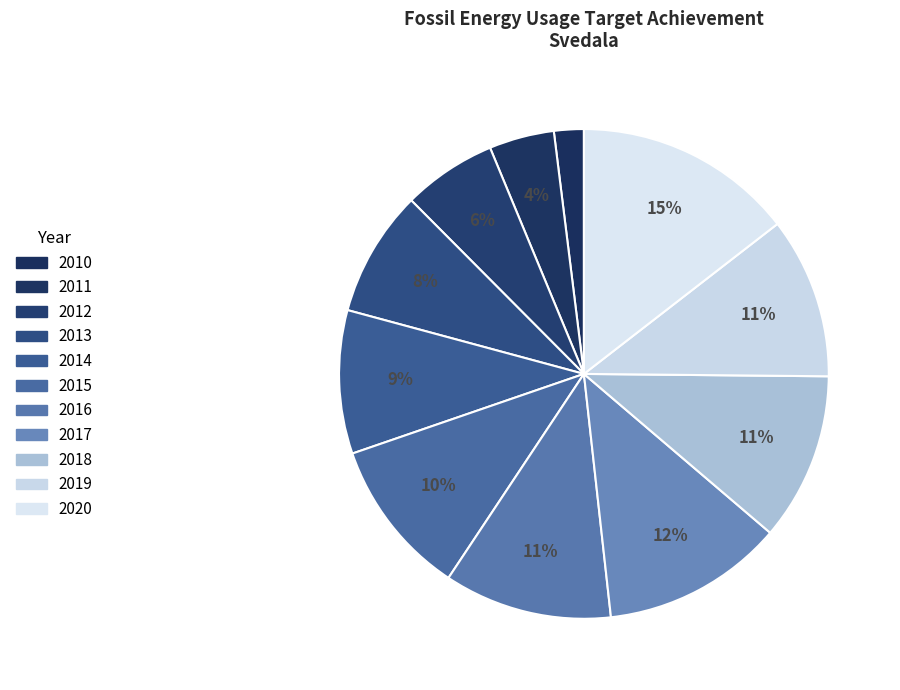

What is the change in value from 2018 to 2020?

+12.4